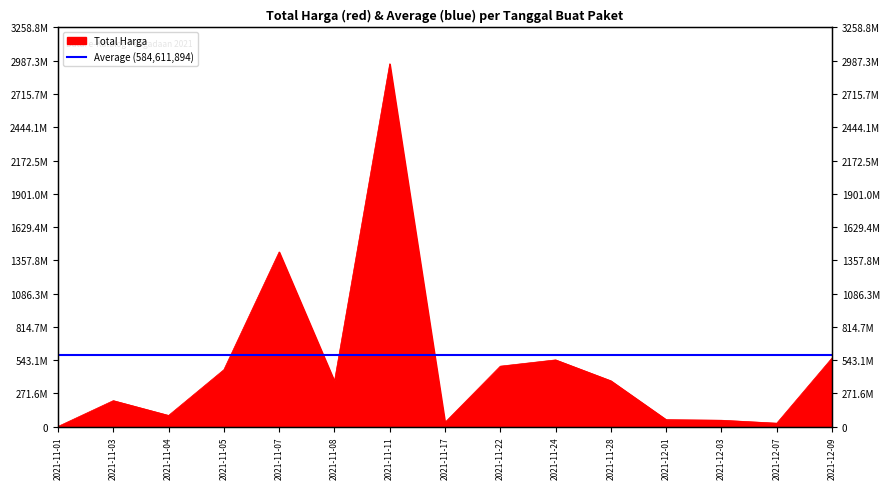

Is it true that the value at 2021-11-17 is 60896625?

False